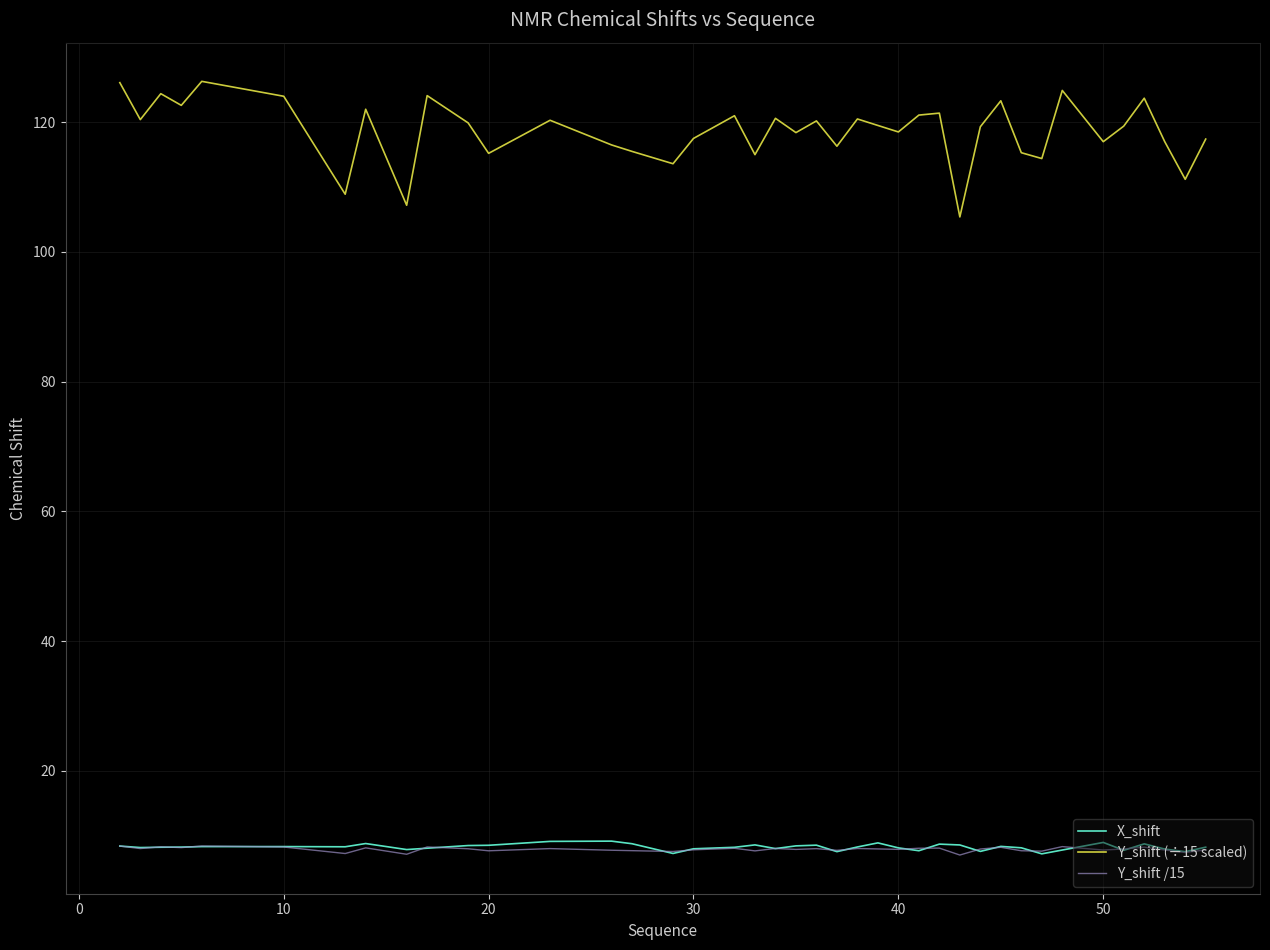

True or false: Y_shift /15 has more than 0 interior local peaks.

True